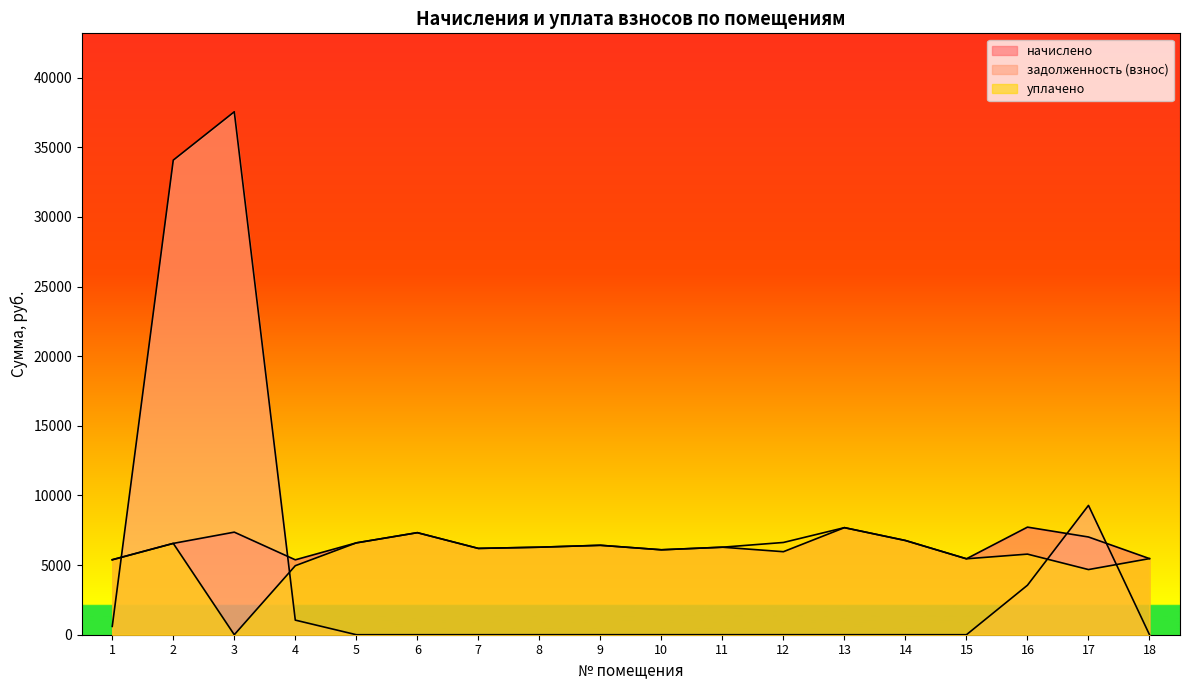

The value of задолженность (взнос) at 3 is 62323.4. True or false?

False